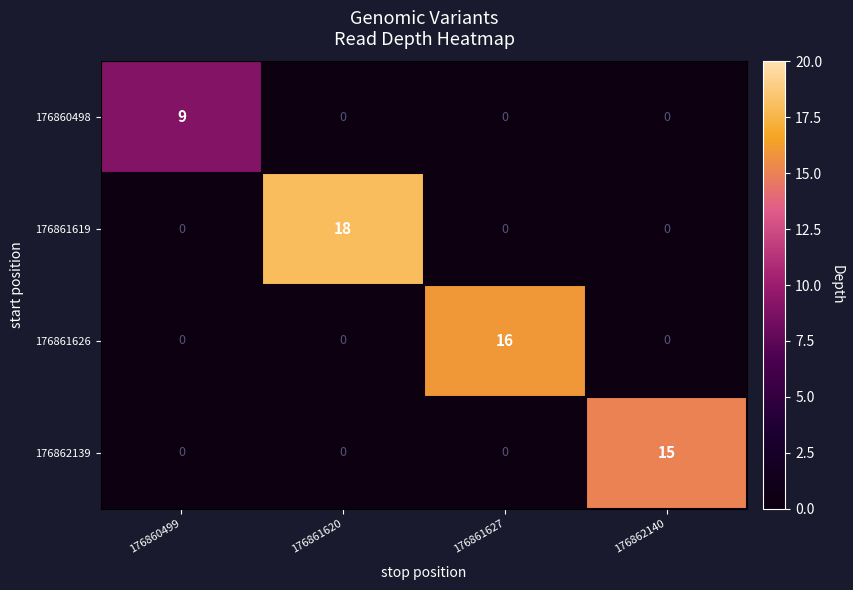

Rank the series by their maximum value, from lowest to highest.

176860498, 176862139, 176861626, 176861619